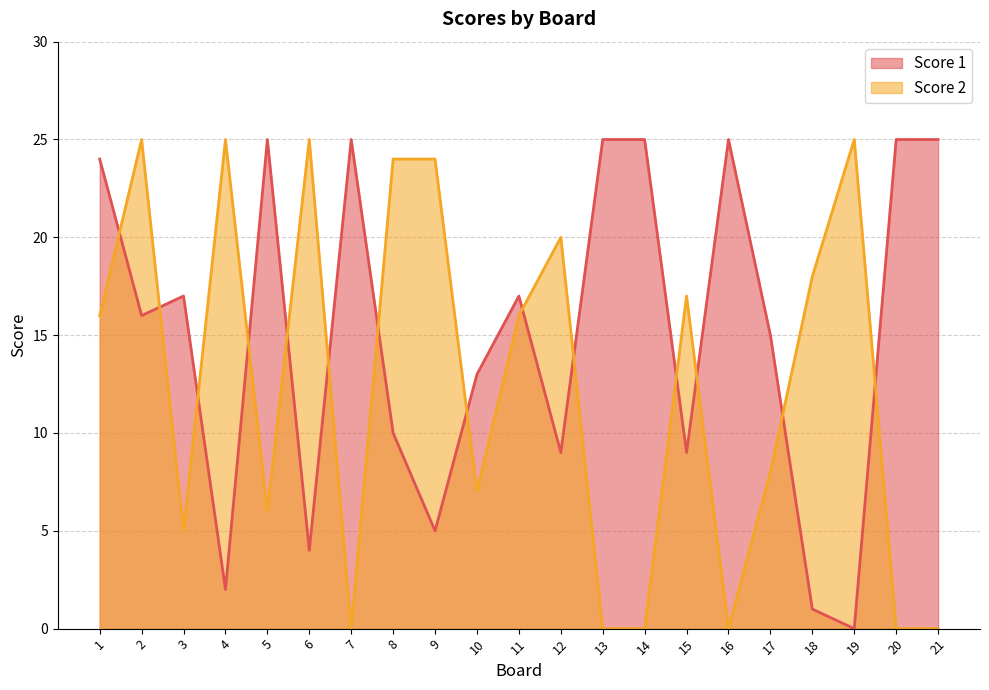

Which series has the largest total across all categories?

Score 1